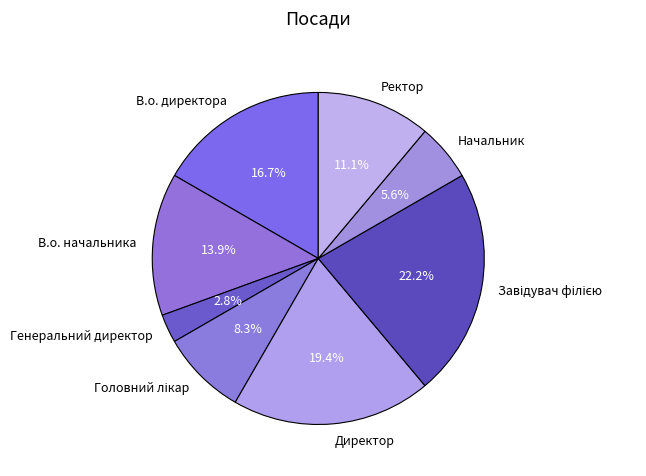

To the nearest percent, what percentage of the pie is Директор?

19%